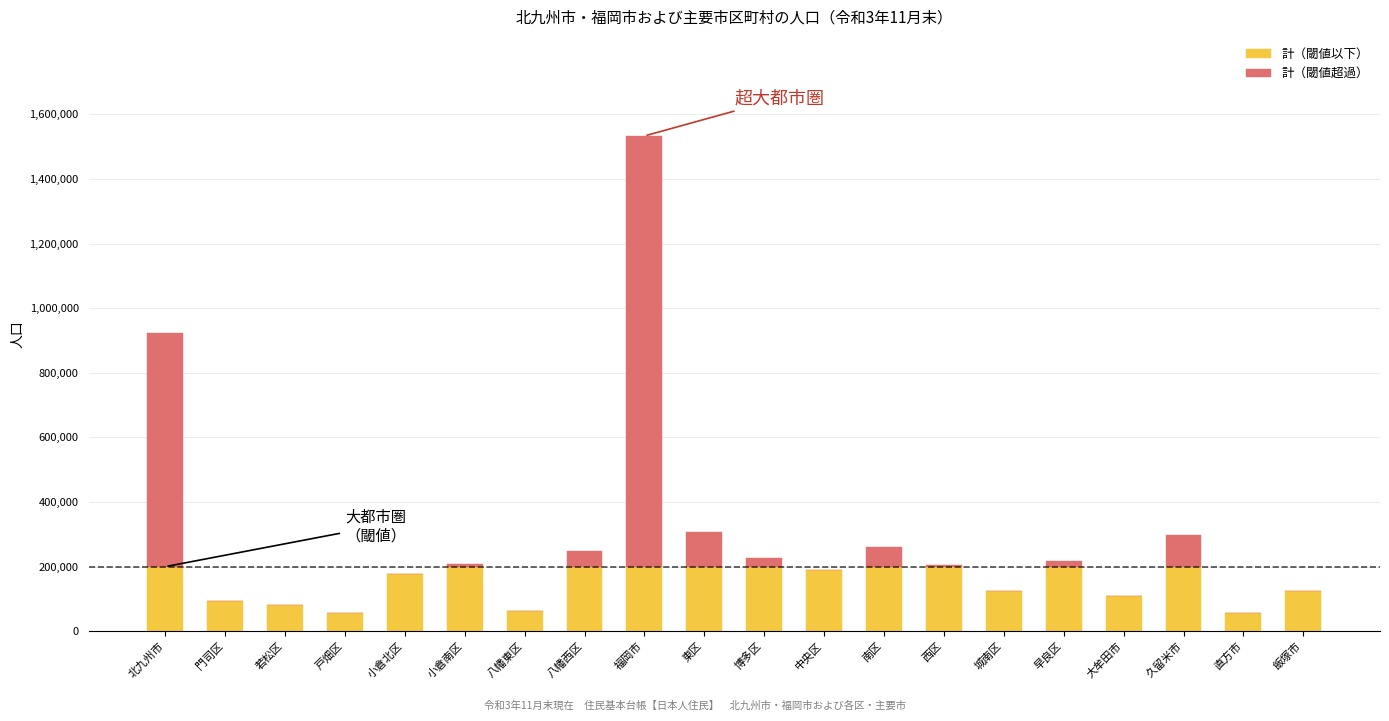

Does the chart contain stacked bars?

Yes